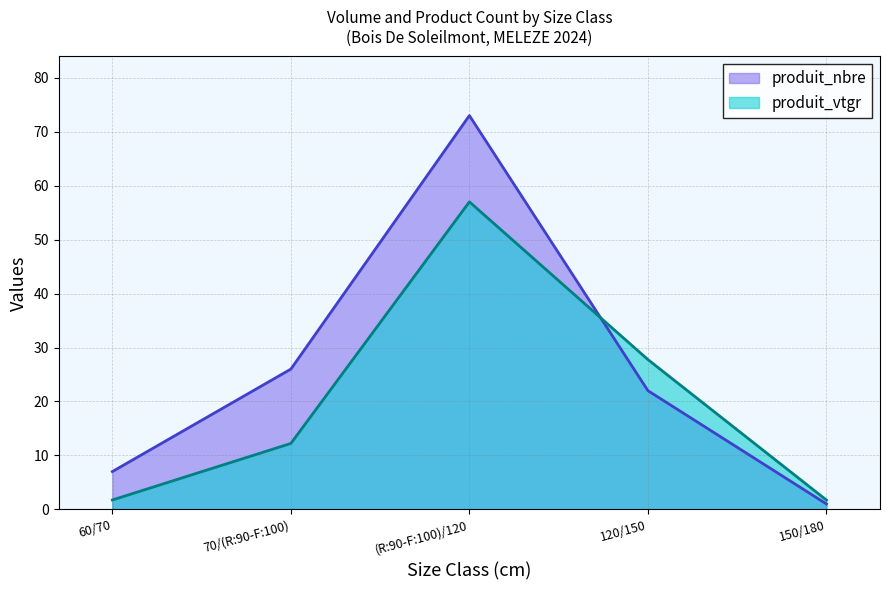

Which series ends up on top after the final intersection of produit_vtgr and produit_nbre?

produit_vtgr